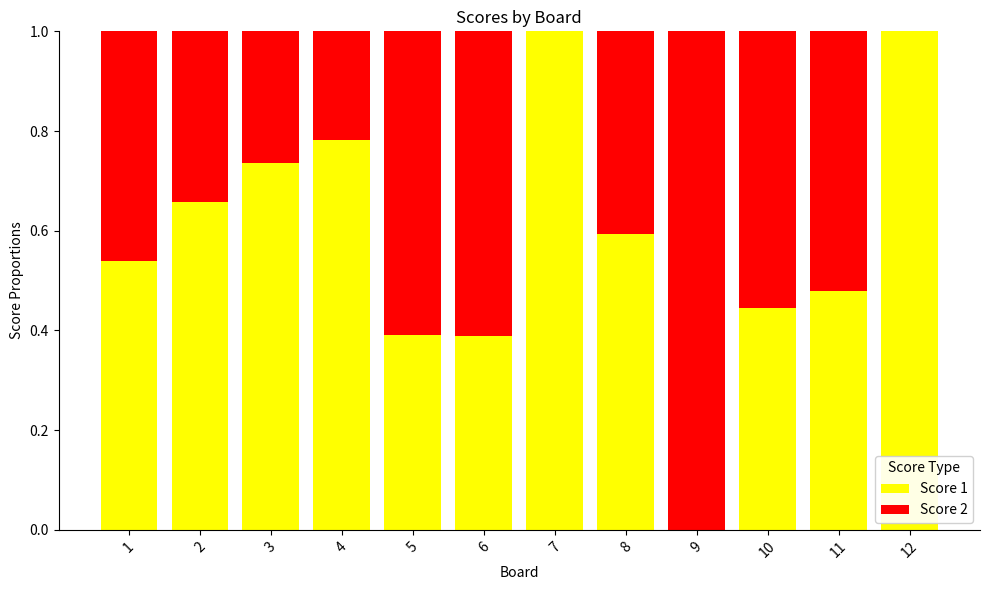

True or false: Score 1 has a value of 0.0 at 9.

True